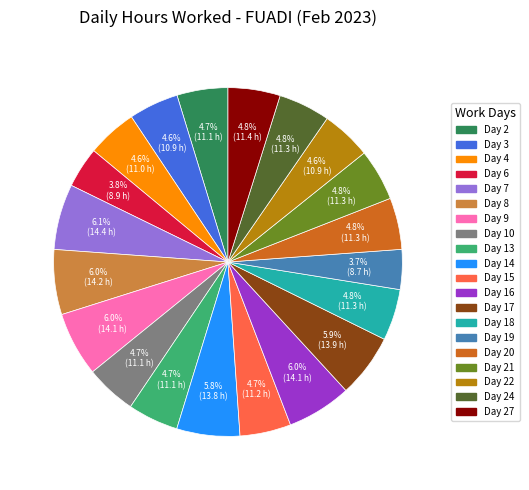

Is there any slice that represents more than half of the pie?

No